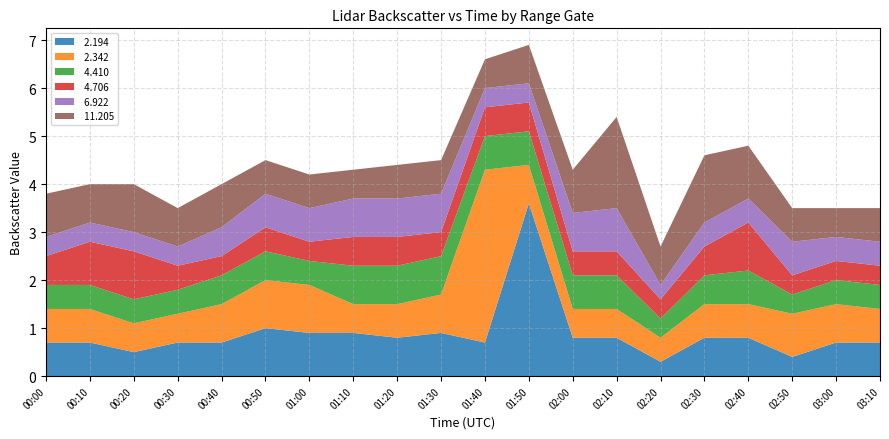

Reading left to right, what are all the values shown in this chart?

 2.194: 0.7	0.7	0.5	0.7	0.7	1.0	0.9	0.9	0.8	0.9	0.7	3.6	0.8	0.8	0.3	0.8	0.8	0.4	0.7	0.7
 2.342: 0.7	0.7	0.6	0.6	0.8	1.0	1.0	0.6	0.7	0.8	3.6	0.8	0.6	0.6	0.5	0.7	0.7	0.9	0.8	0.7
 4.410: 0.5	0.5	0.5	0.5	0.6	0.6	0.5	0.8	0.8	0.8	0.7	0.7	0.7	0.7	0.4	0.6	0.7	0.4	0.5	0.5
 4.706: 0.6	0.9	1.0	0.5	0.4	0.5	0.4	0.6	0.6	0.5	0.6	0.6	0.5	0.5	0.4	0.6	1.0	0.4	0.4	0.4
 6.922: 0.4	0.4	0.4	0.4	0.6	0.7	0.7	0.8	0.8	0.8	0.4	0.4	0.8	0.9	0.3	0.5	0.5	0.7	0.5	0.5
 11.205: 0.9	0.8	1.0	0.8	0.9	0.7	0.7	0.6	0.7	0.7	0.6	0.8	0.9	1.9	0.8	1.4	1.1	0.7	0.6	0.7